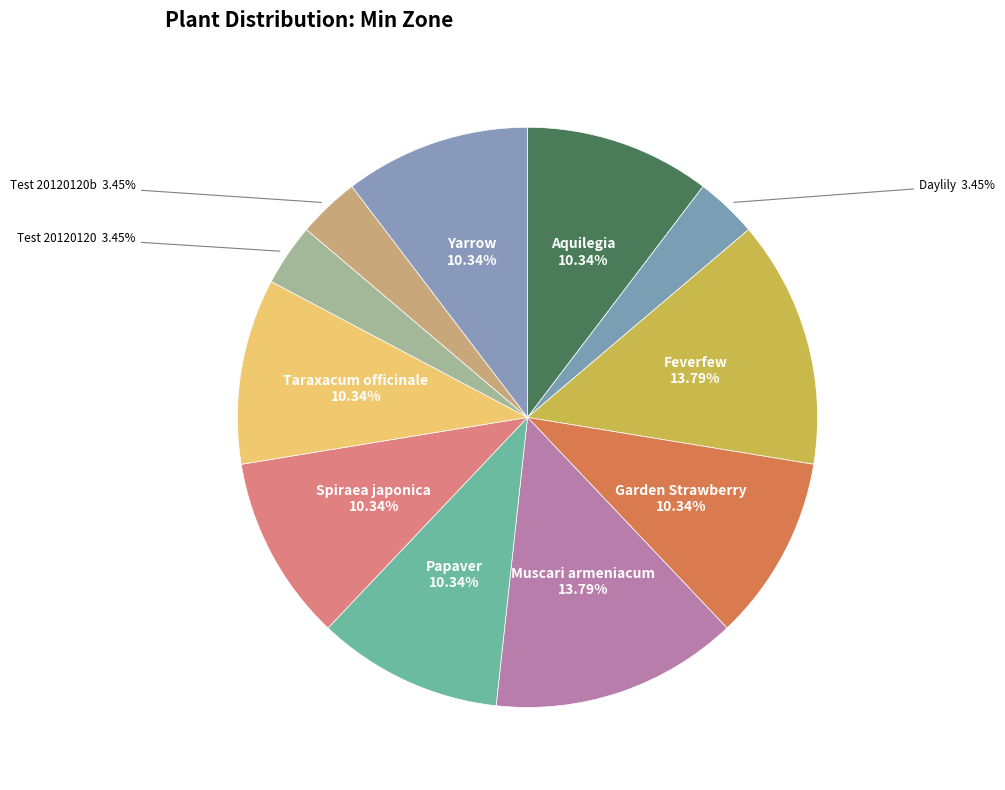

How many slices are in this pie chart?

11